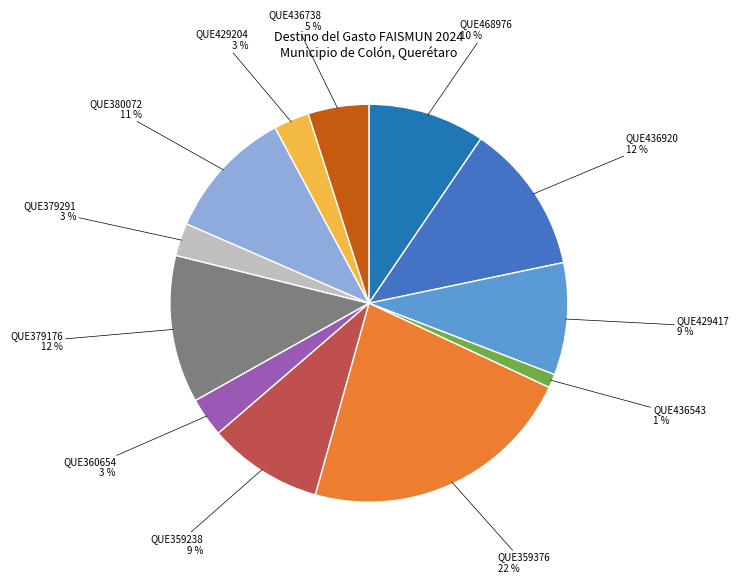

Is there any slice that represents more than half of the pie?

No